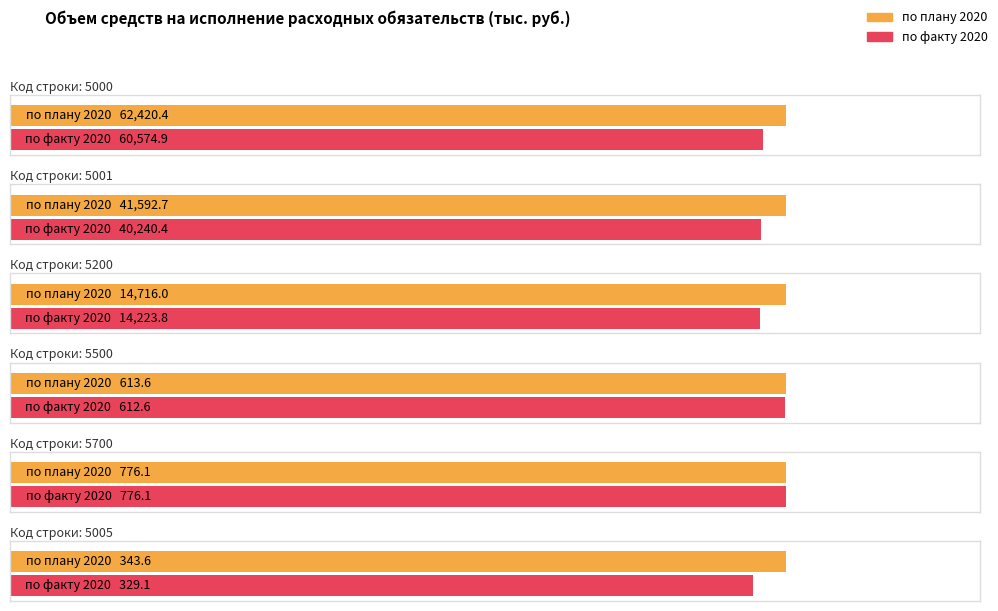

Which has a higher value, 5001 or 5700?

5001